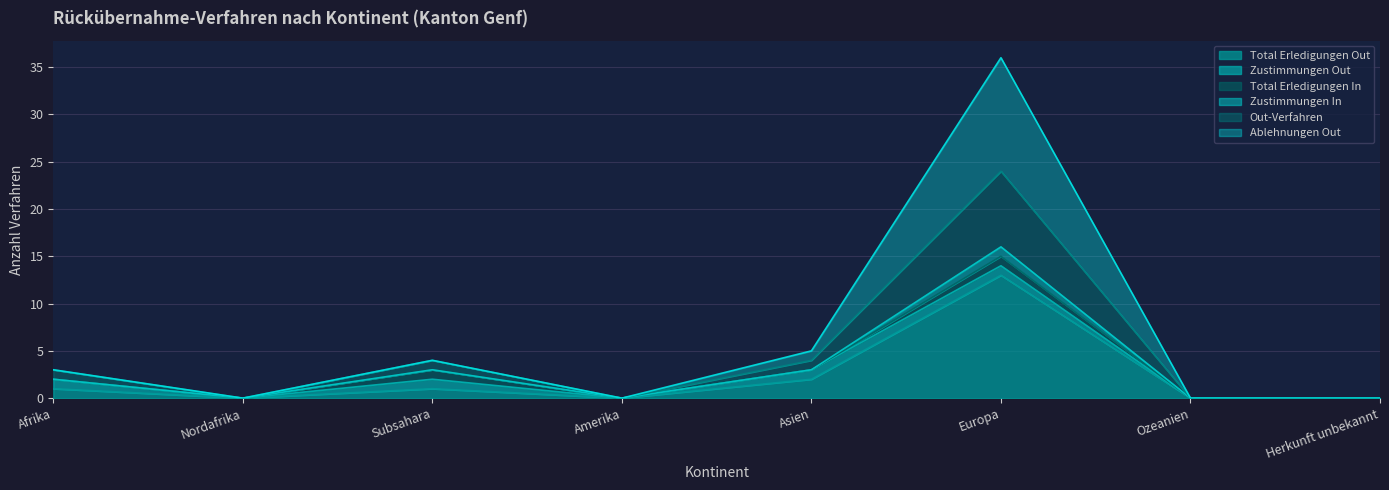

At which label does Total Erledigungen Out reach its peak?

Europa